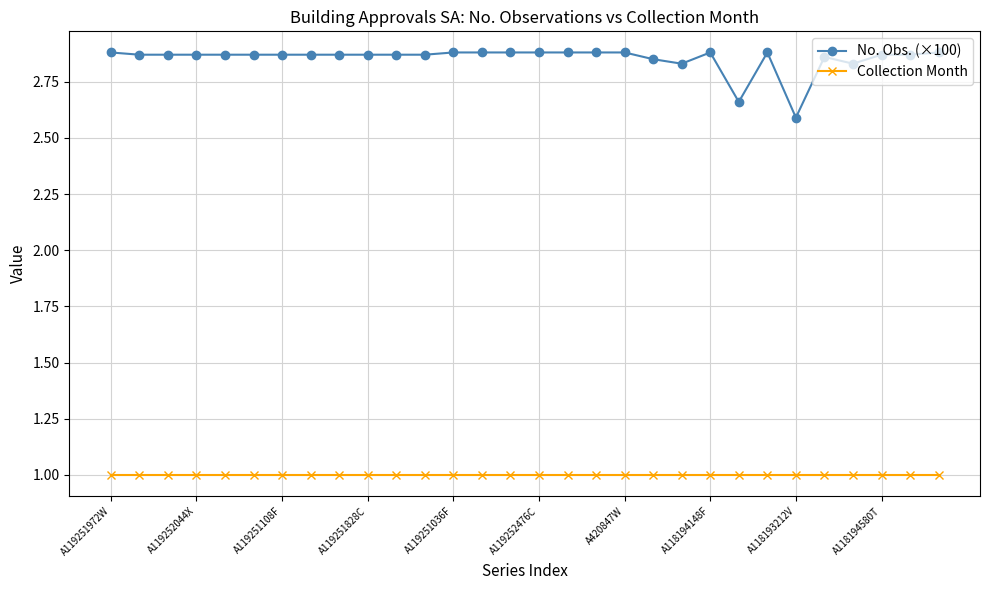

What is the value of the No. Obs. (×100) point at the 25th from the left?

2.6